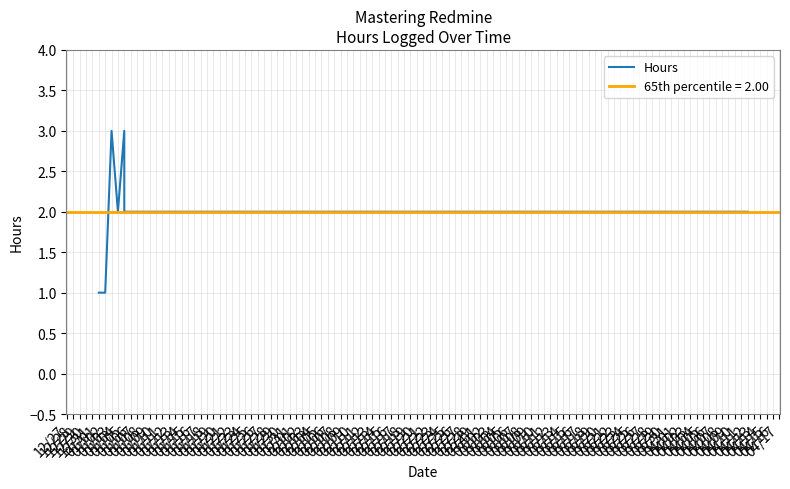

Which label corresponds to the largest value in the chart?

01/03